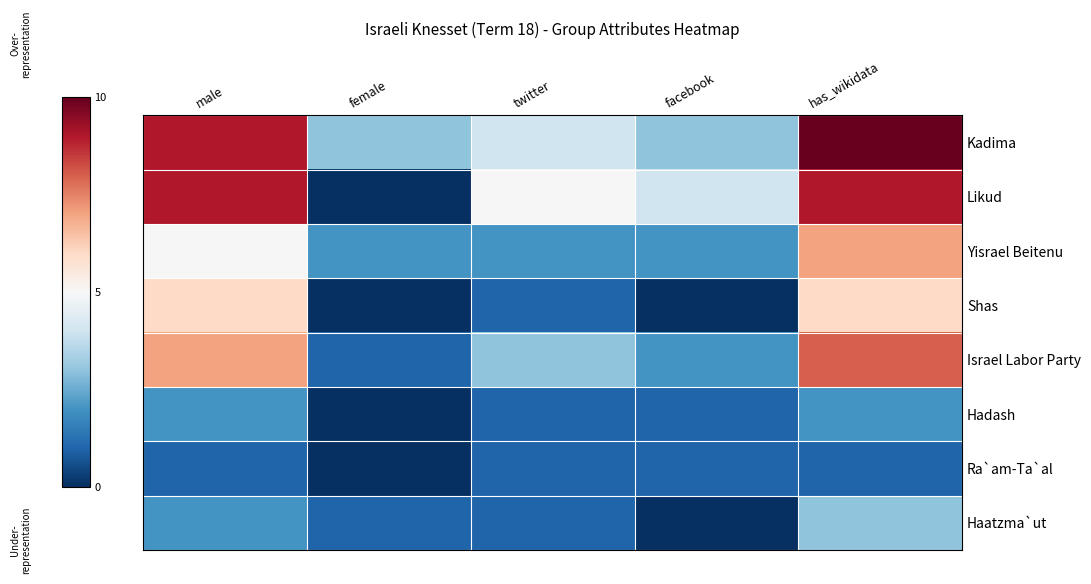

Which category has the highest value across all series?

has_wikidata